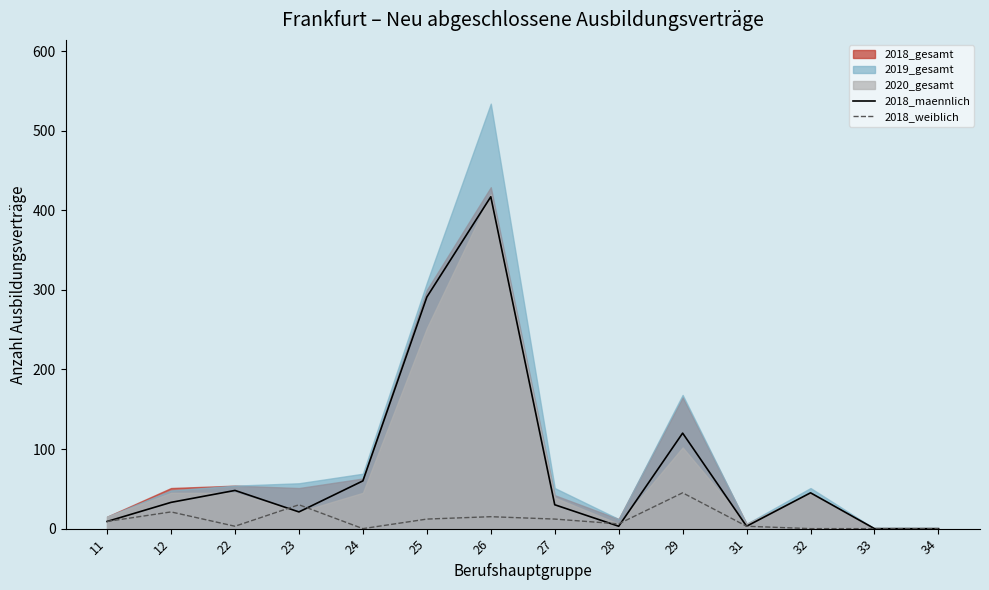

Where is 2018_weiblich nearest to the value 22?

12